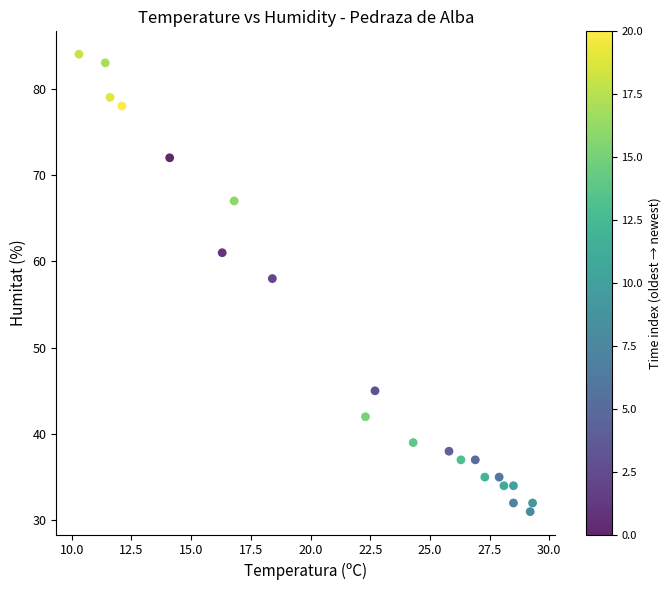

What Y value in the scatter plot is closest to 57?

58